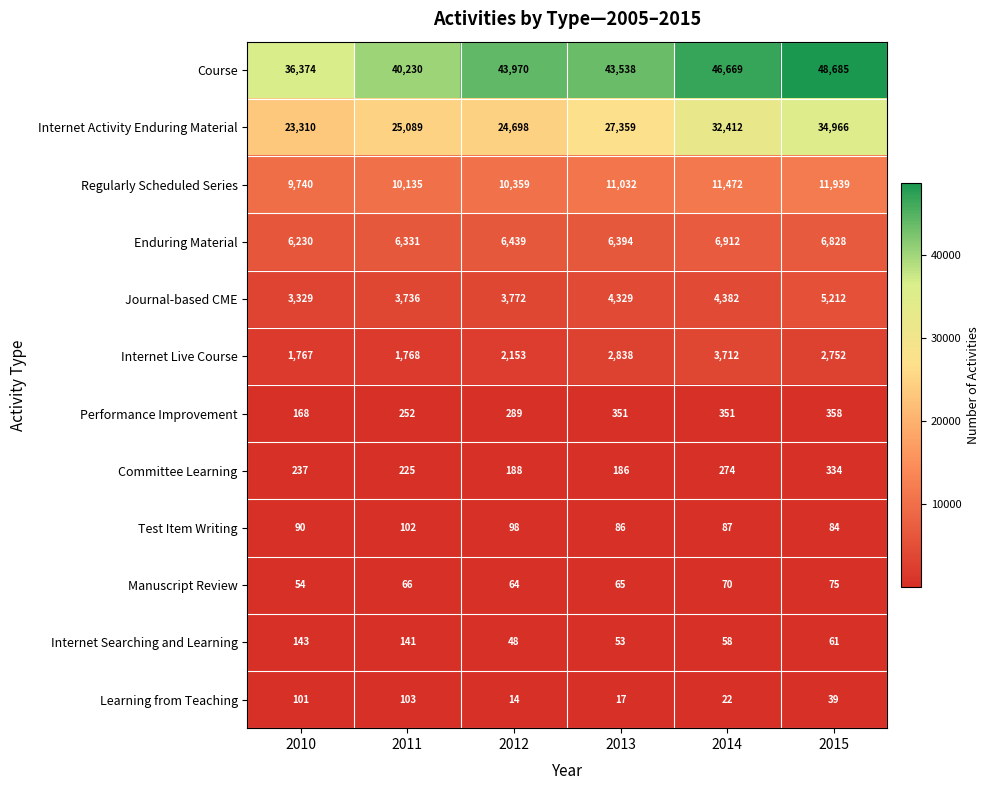

What is the sum of the Test Item Writing values at 2014 and 2013?

173